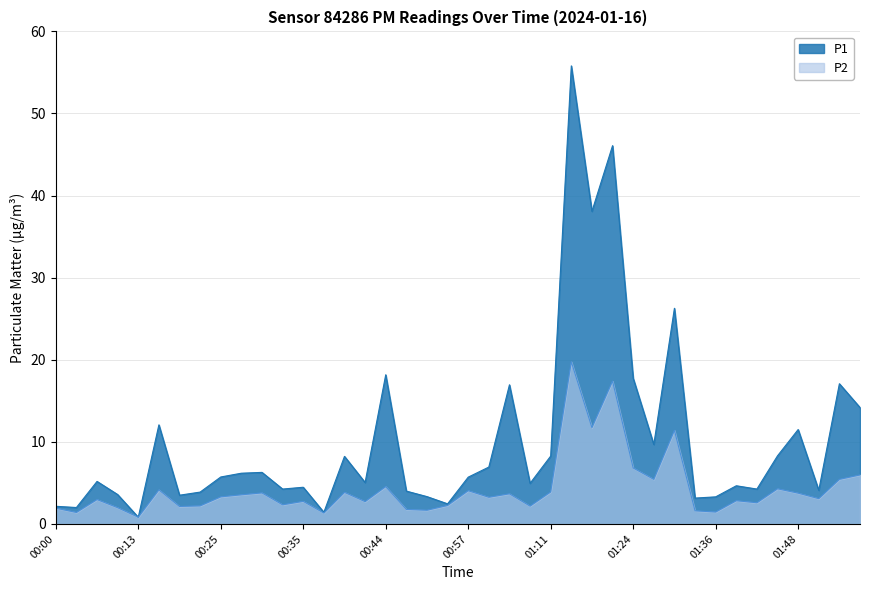

What is the maximum value shown in the chart?

55.8